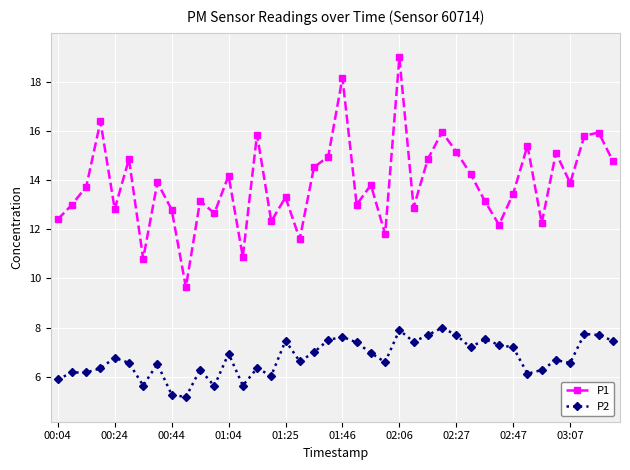

True or false: P1 and P2 cross at least once.

False